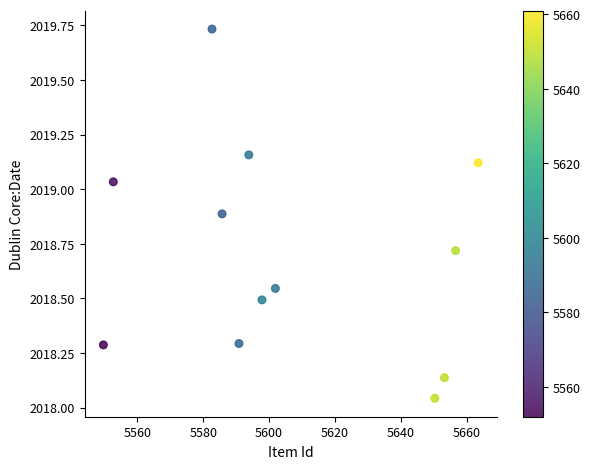

What is the range of X values (max minus min)?

113.8